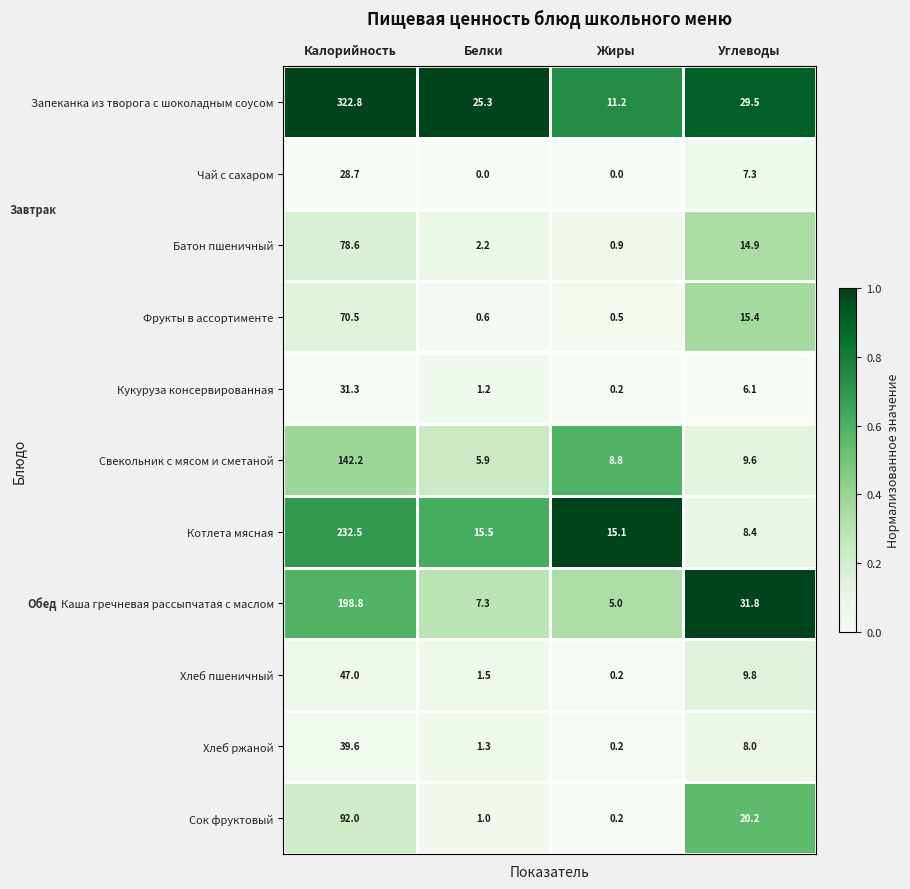

Is it true that Хлеб пшеничный equals 9.8 at Углеводы?

True